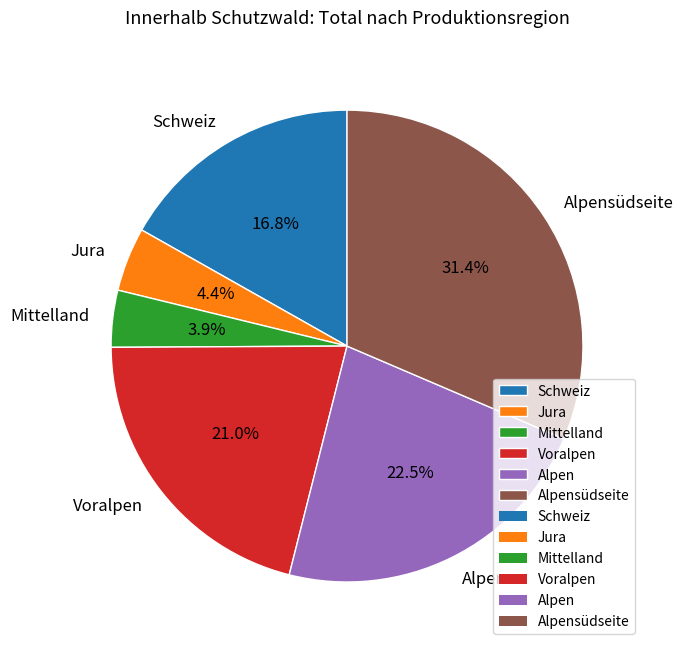

Approximately how many times larger is the value at Jura compared to Mittelland?

1.1